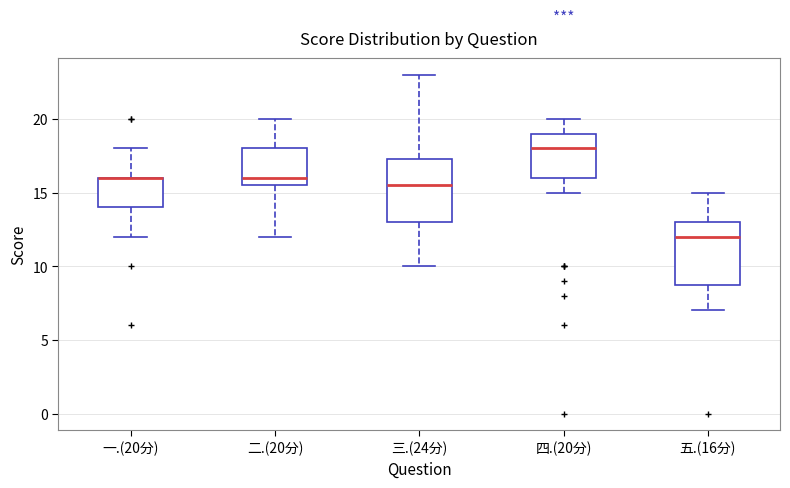

Where is the lower edge of the box for 一.(20分) on the y-axis? The values are not printed on the chart, so give them approximately, as read against the axis.

14.0